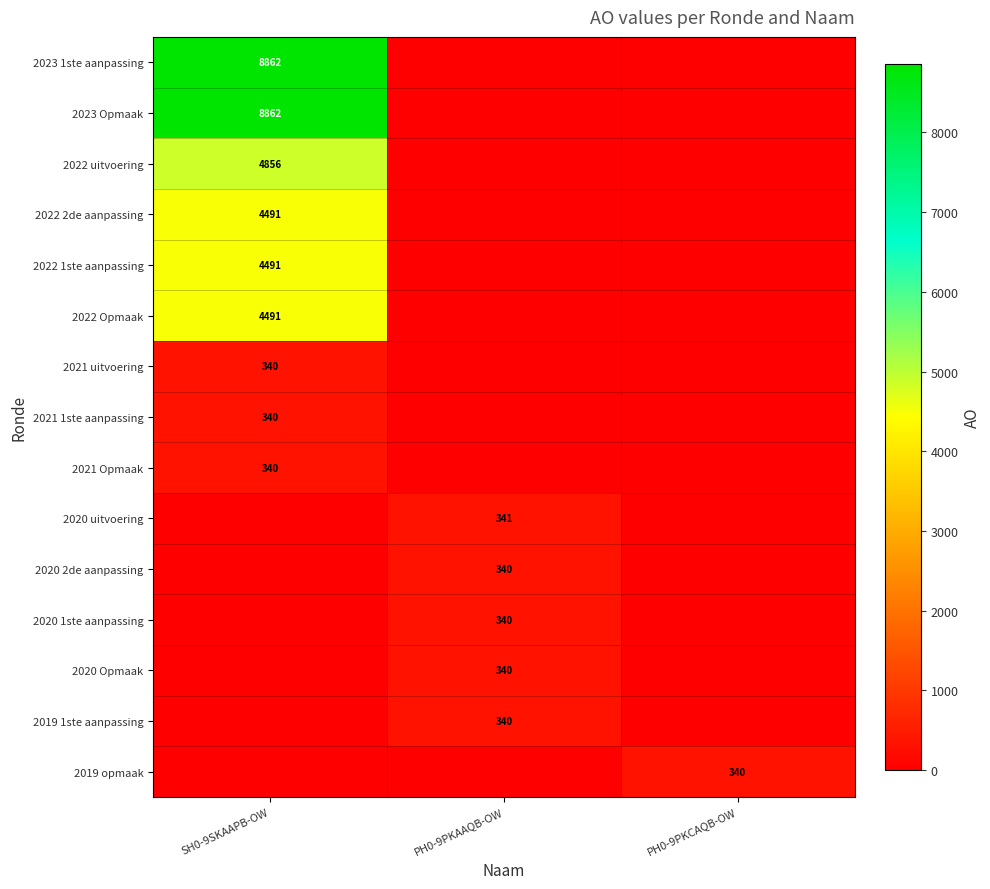

True or false: 2019 1ste aanpassing has a value of 211 at PH0-9PKAAQB-OW.

False